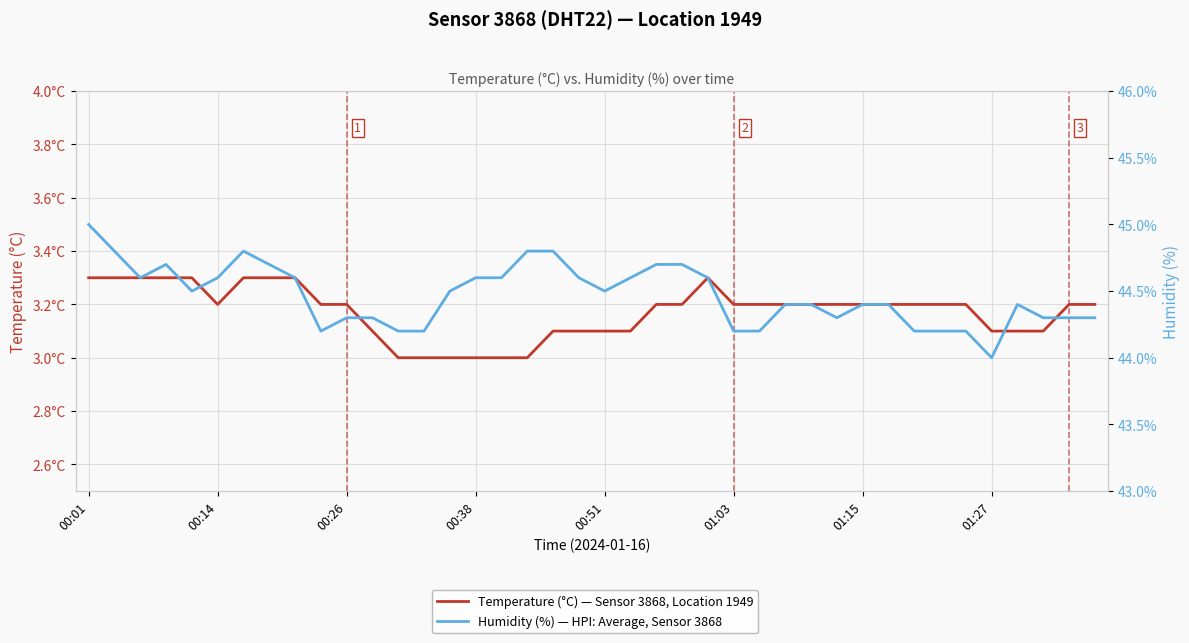

Which category has the highest value in the Humidity (%) — HPI: Average, Sensor 3868 series?

00:01